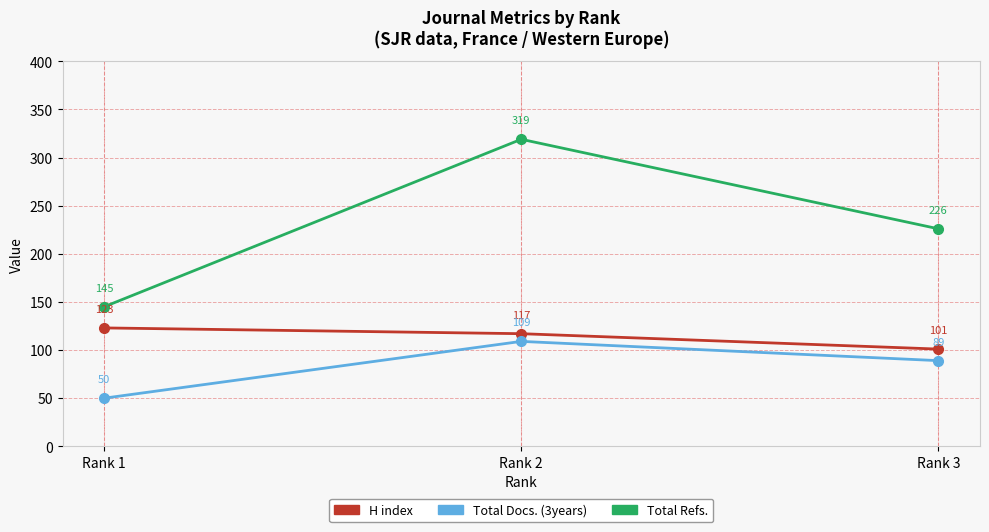

What is the sum of the Total Refs. values at Rank 2 and Rank 1?

464